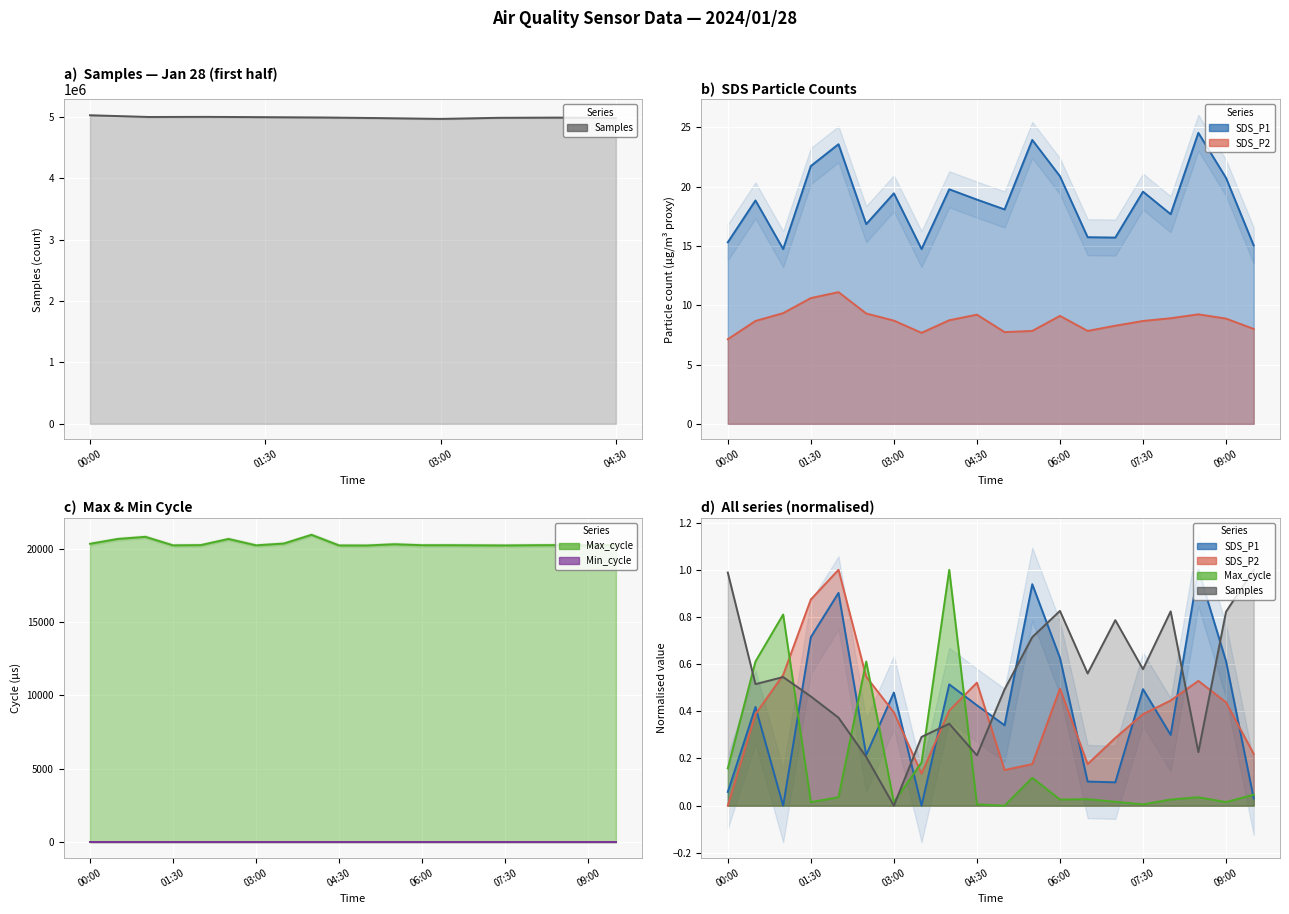

True or false: SDS_P2 and SDS_P1 cross at least once.

False